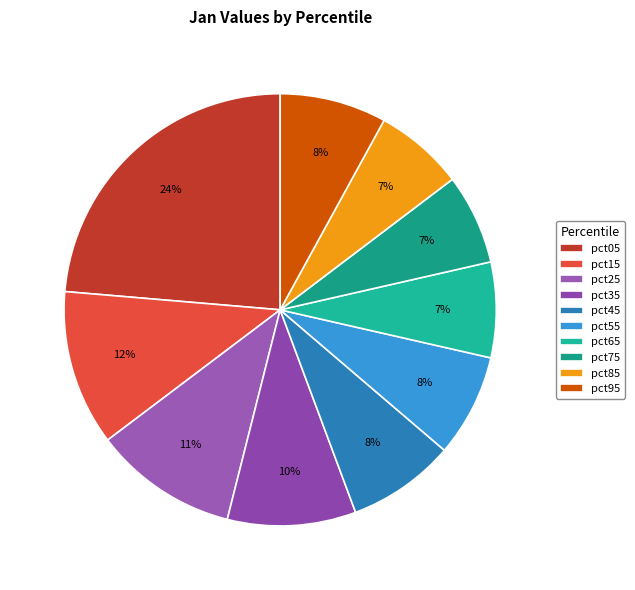

Is pct75 the majority of the pie?

No